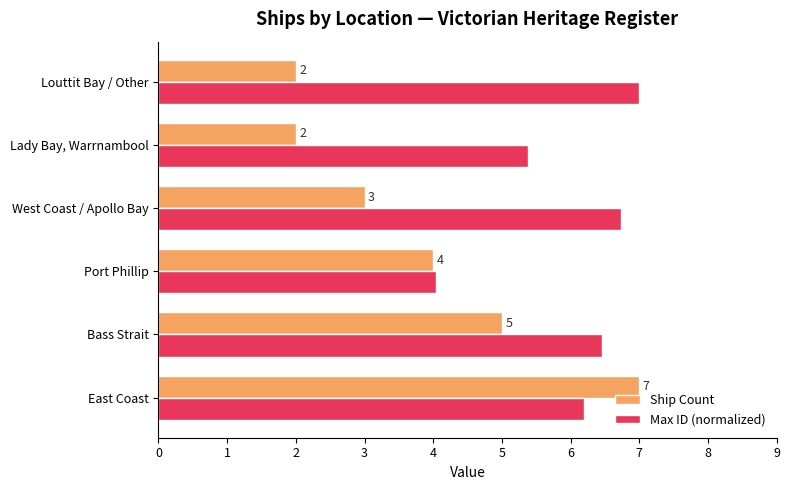

Which series has the largest total across all categories?

Max ID (normalized)